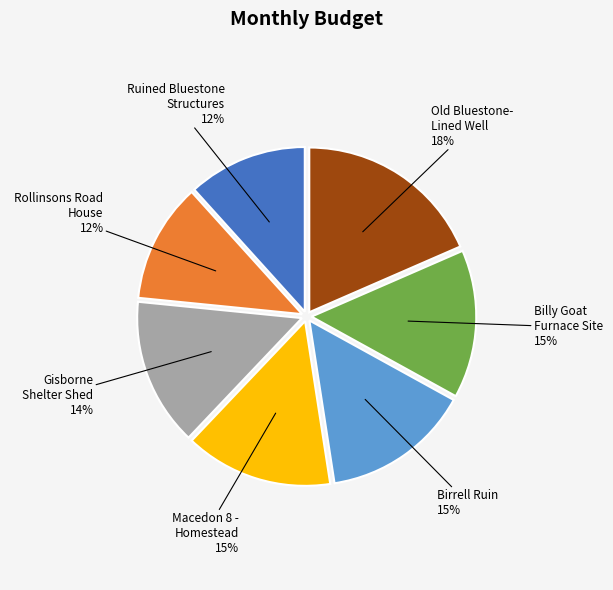

To the nearest percent, what portion does Ruined Bluestone Structures represent?

12%